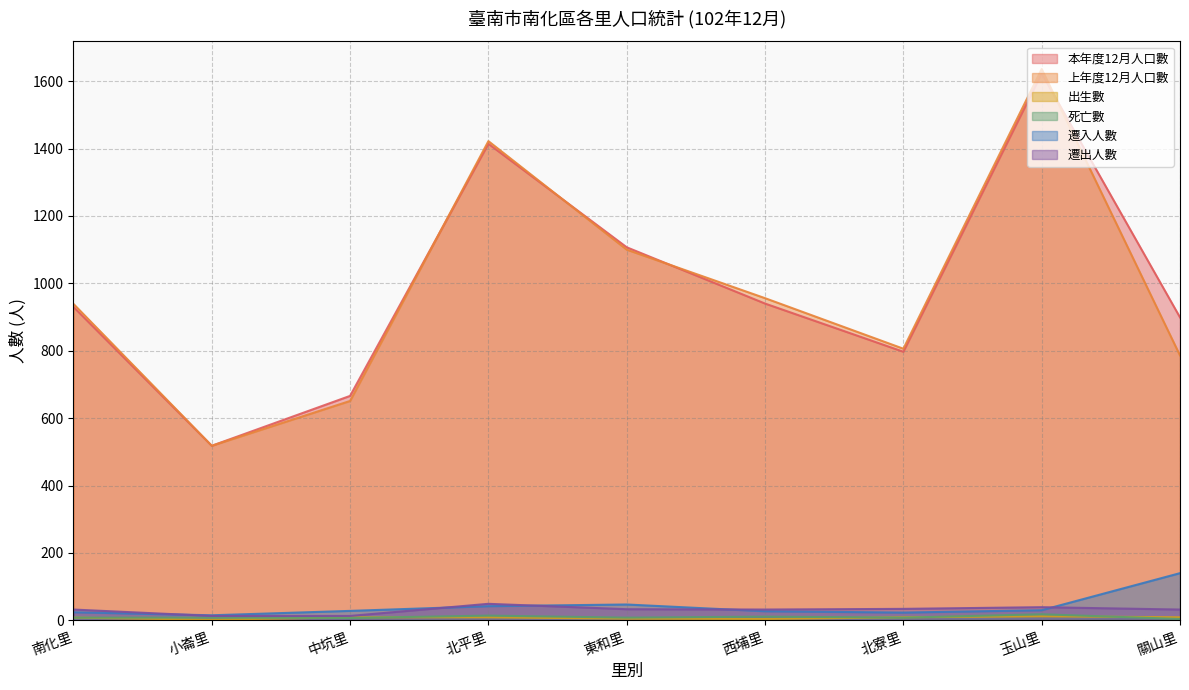

True or false: 死亡數 has more than 2 points higher than both neighbors.

True